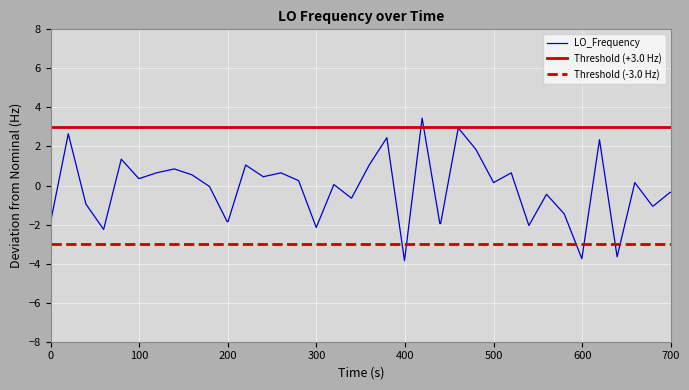

What is the minimum value for LO_Frequency?

-3.9